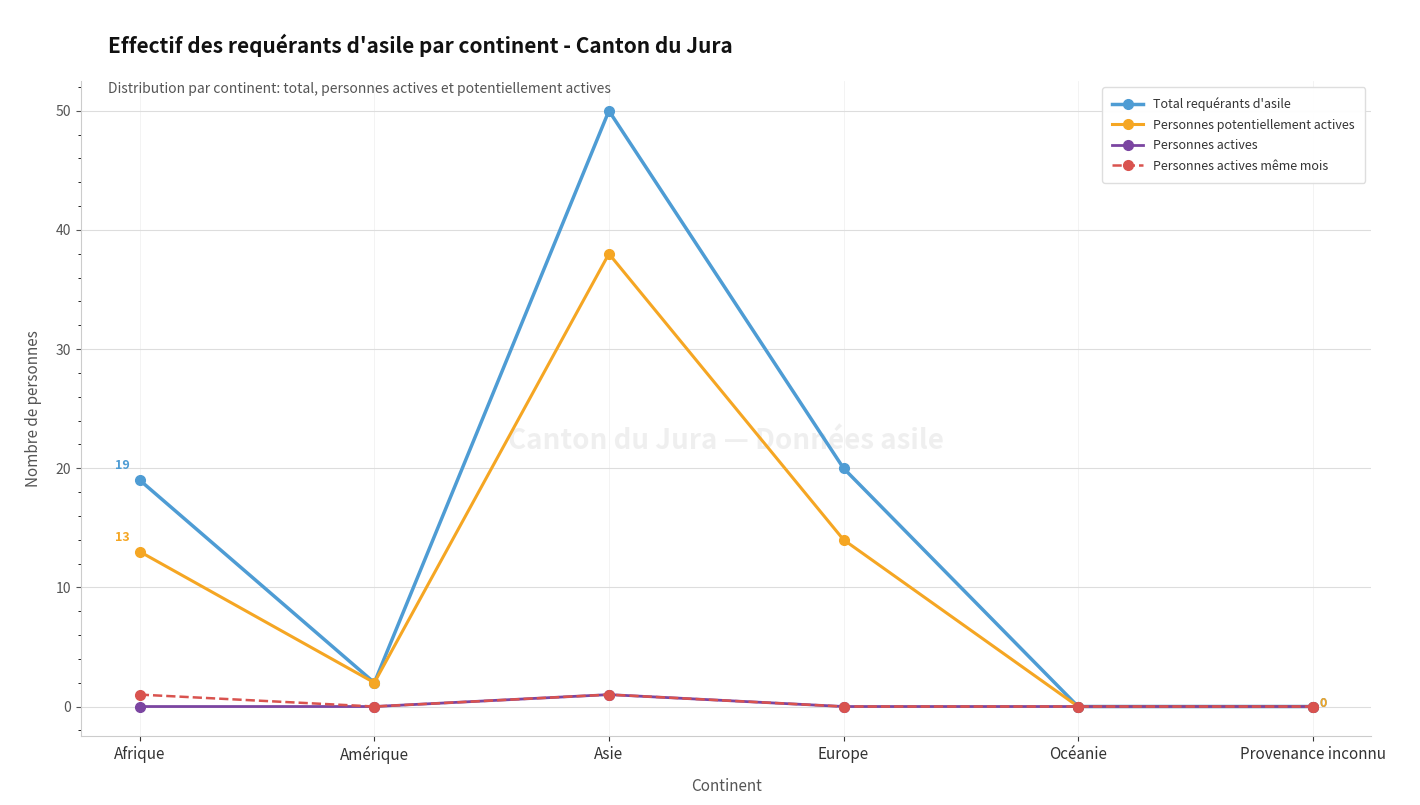

What is the maximum value for Total requérants d'asile?

50